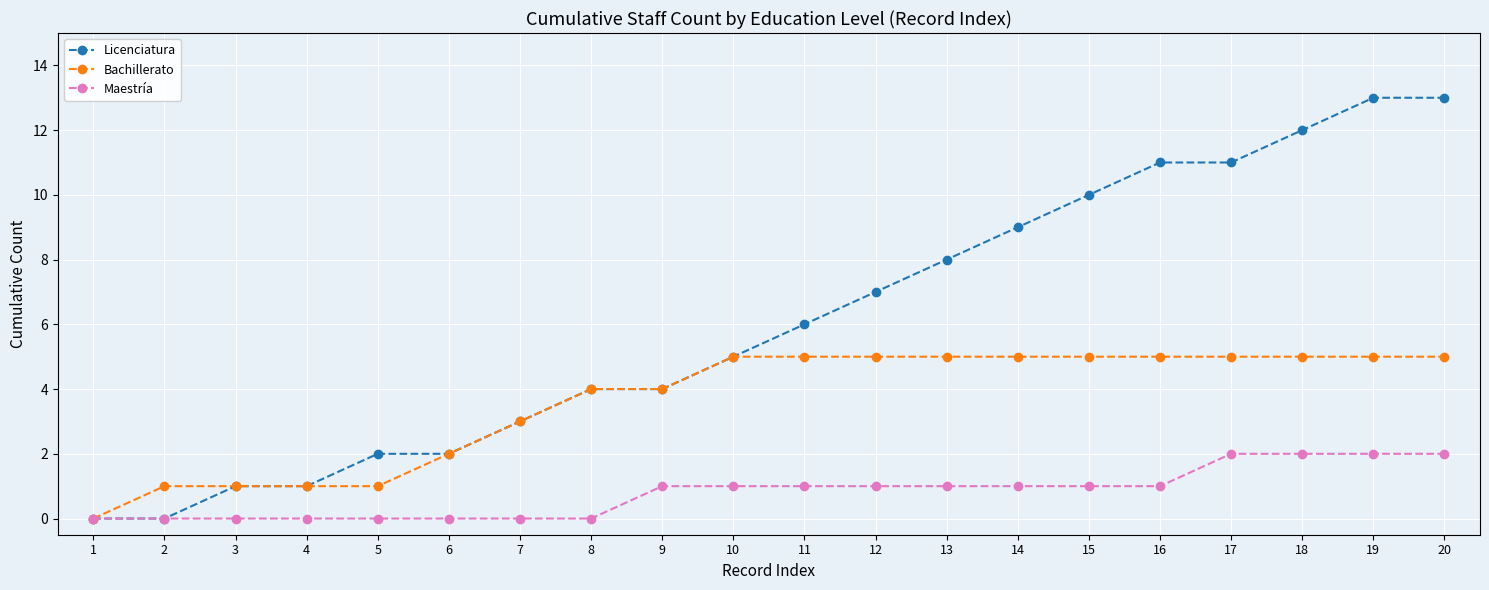

What is the highest value of the Bachillerato series?

5